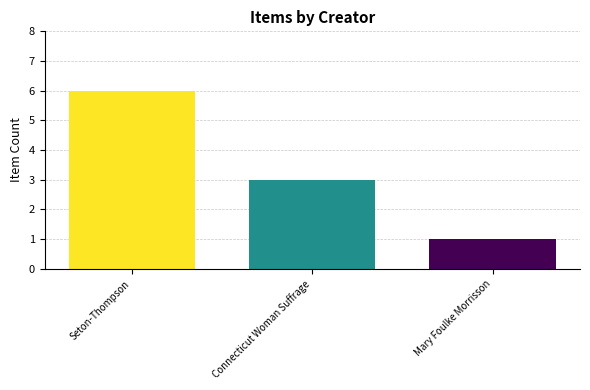

What is the sum of all values?

10